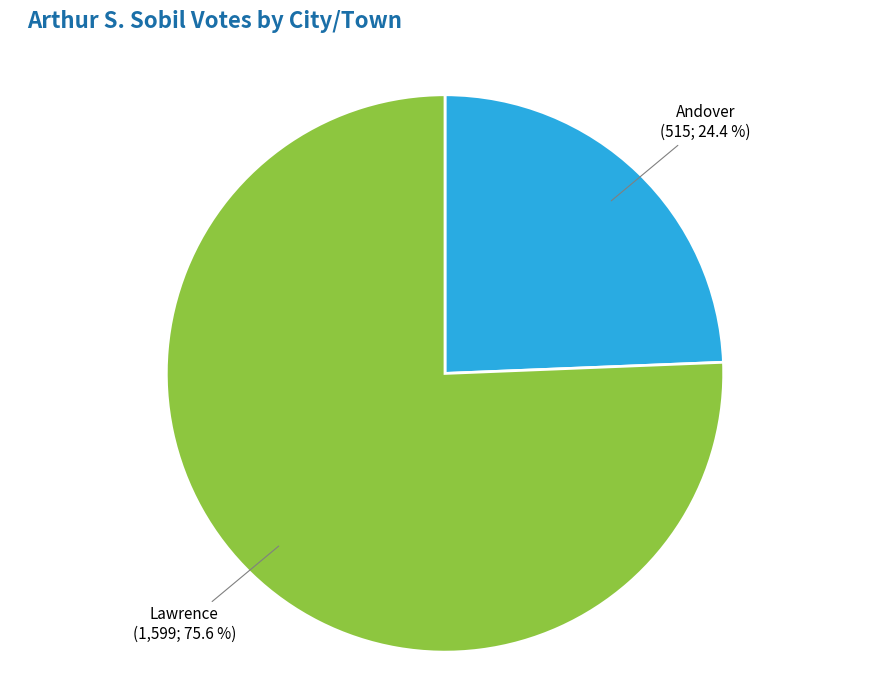

Is there a majority slice in this chart?

Yes